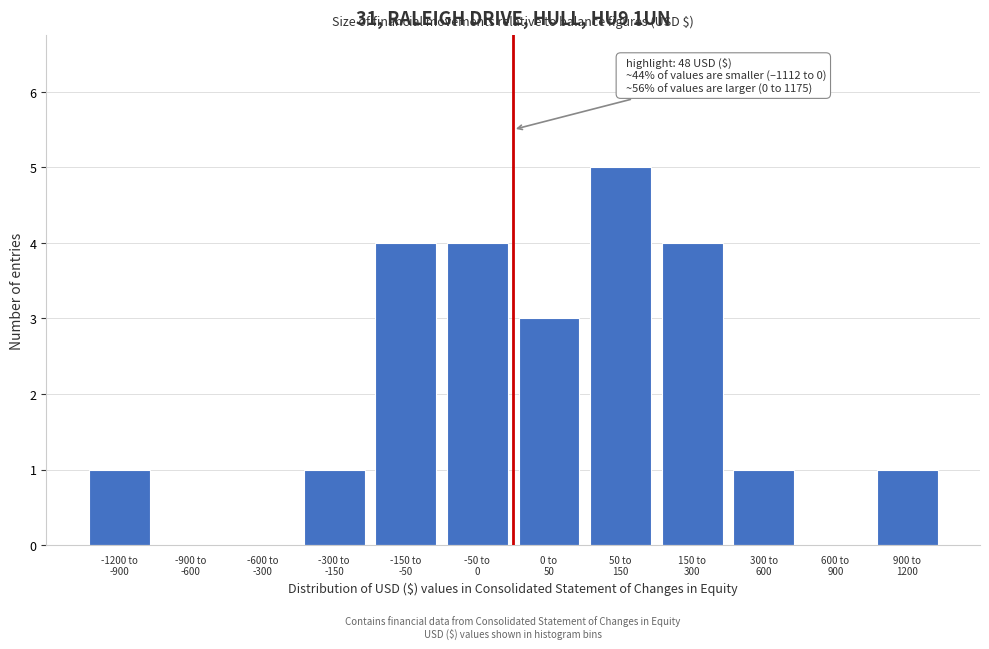

What is the maximum value shown in the chart?

5